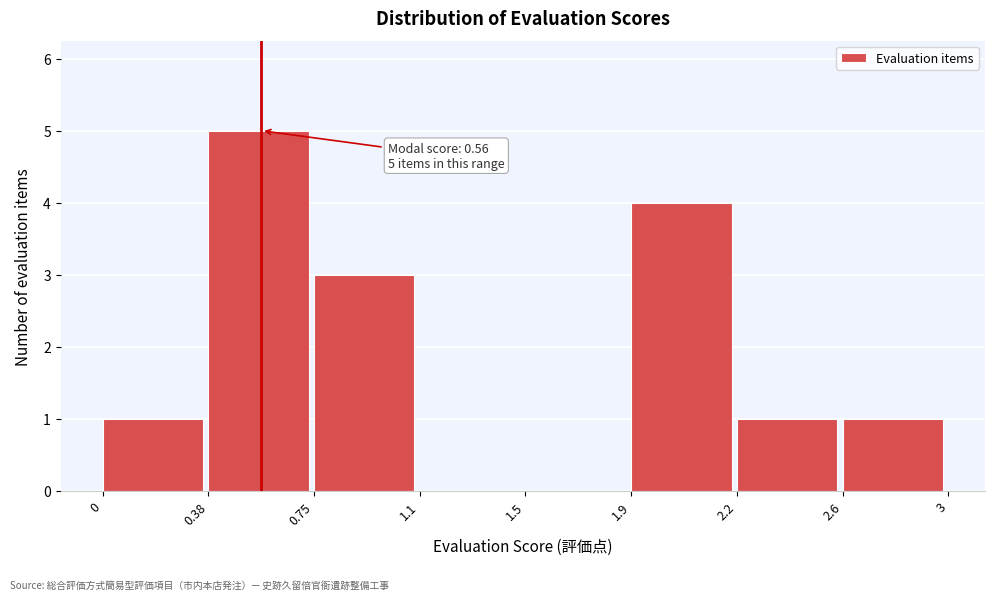

Reading right to left, transcribe all the data shown in this chart.

2.6=1	2.2=1	1.9=4	1.5=0	1.1=0	0.75=3	0.38=5	0=1